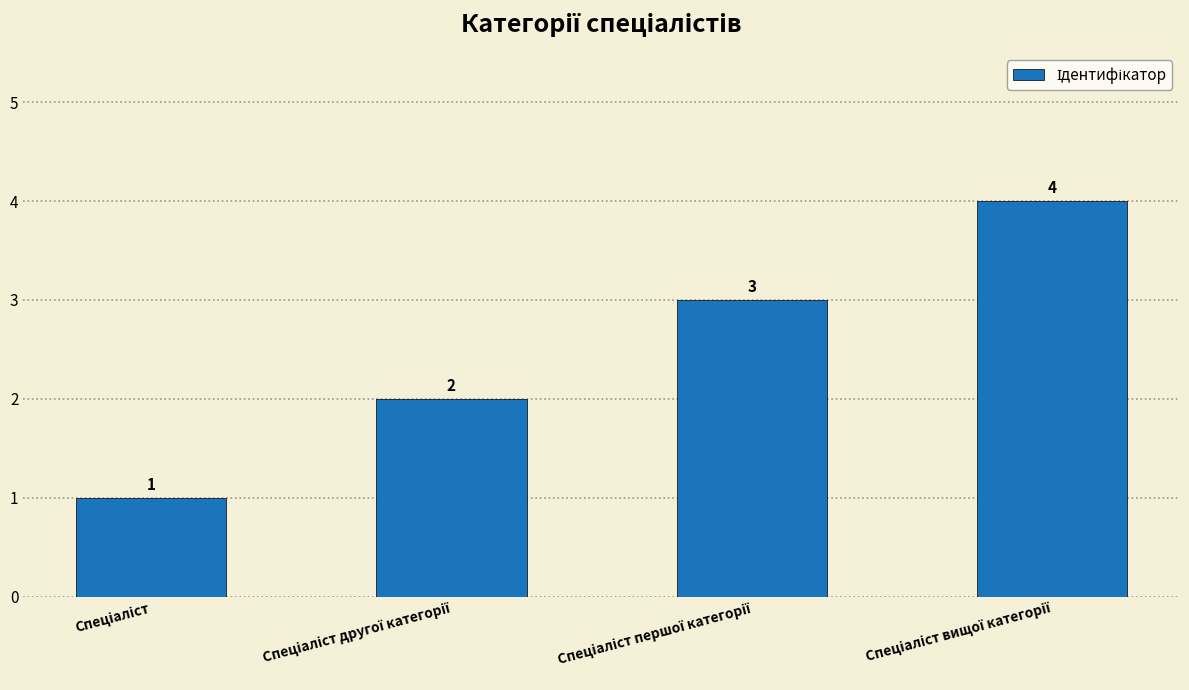

How many values are between 2 and 4?

3